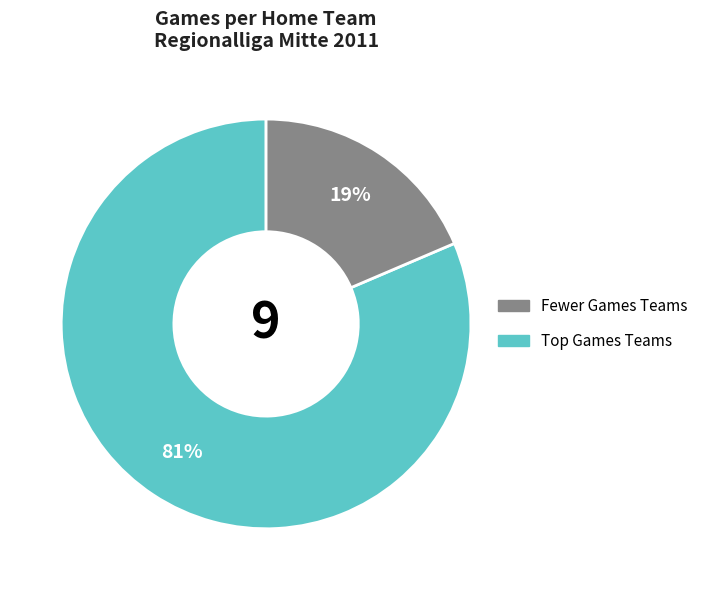

How many slices are in this pie chart?

2